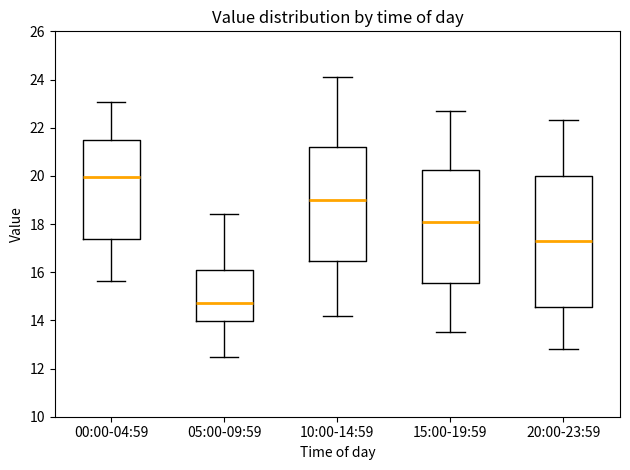

Which box has the highest median line?

00:00-04:59